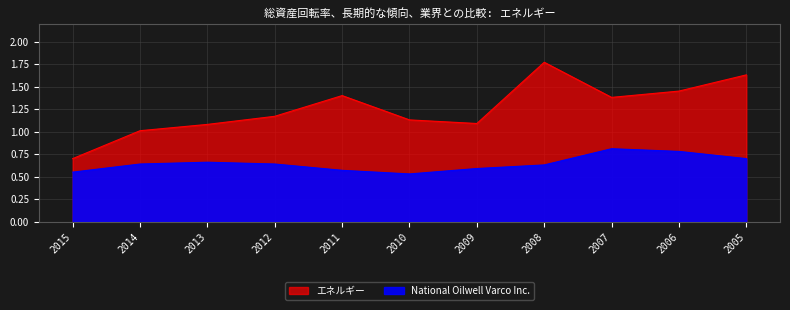

Is the value of National Oilwell Varco Inc. at 2014 greater than the value of エネルギー at 2010?

No